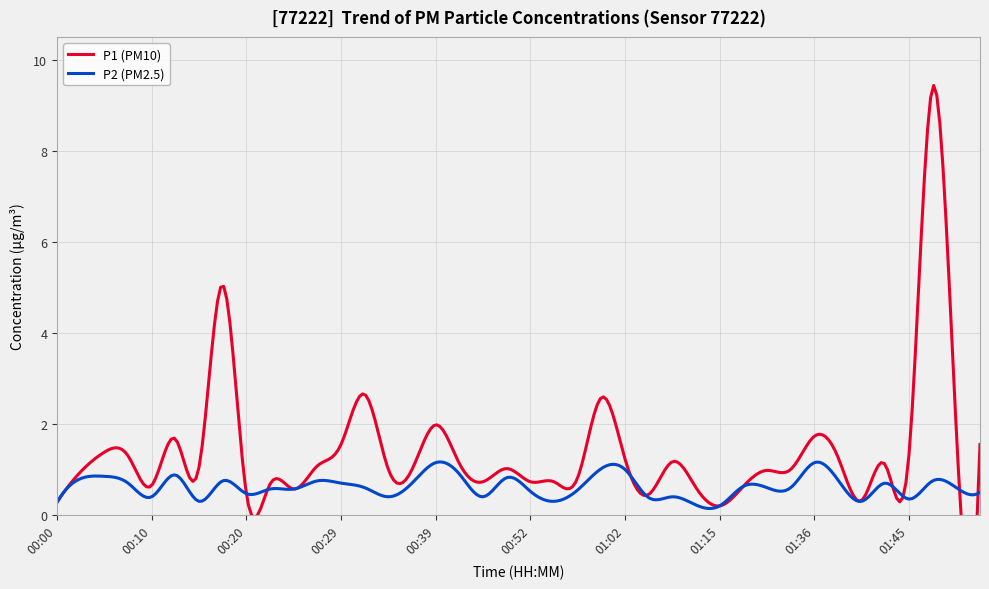

Between 00:54 and 01:50, which series saw the biggest shift?

P1